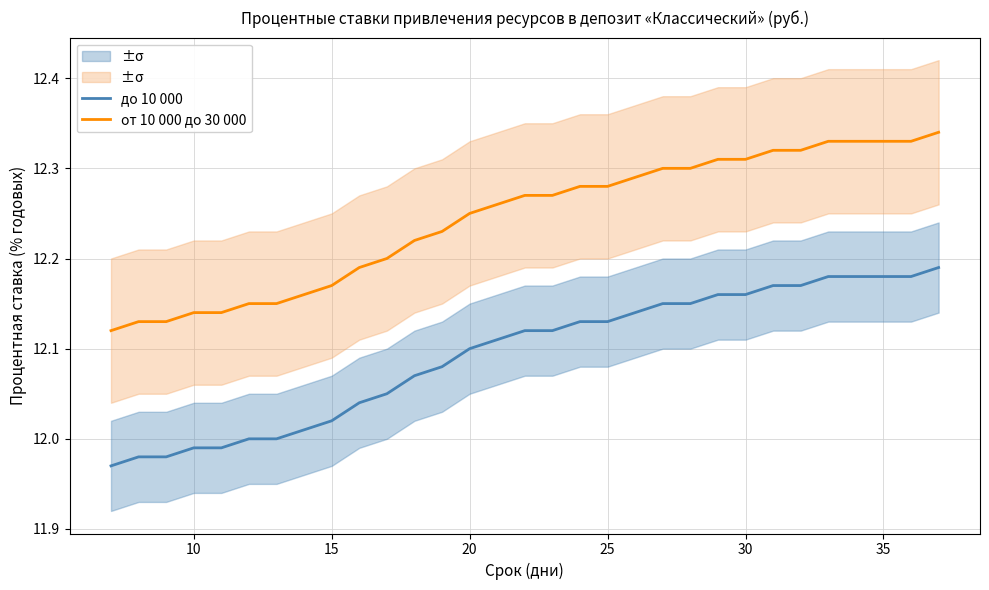

True or false: от 10 000 до 30 000 and до 10 000 cross at least once.

False